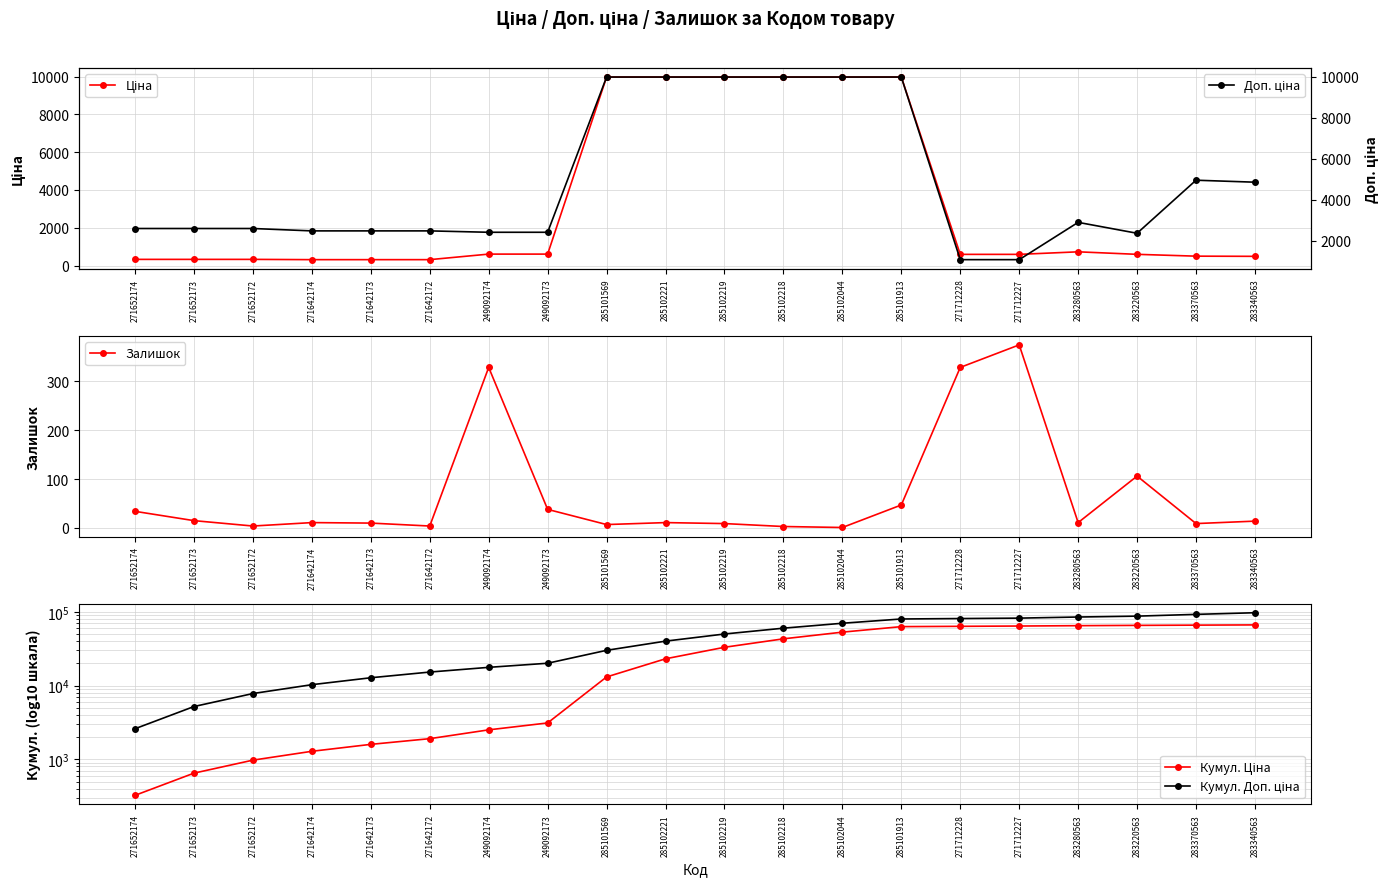

True or false: Ціна and Залишок cross at least once.

False